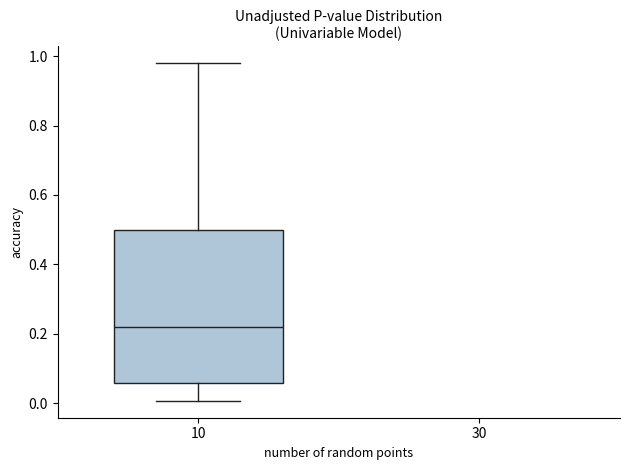

Read this box plot against the y-axis: the position of the median line, the range covered by the box, and the ends of both whiskers. The values are not printed on the chart, so give them approximately, as read against the axis.

median 0.22, box 0.06 to 0.50, whiskers 0.00 to 0.98